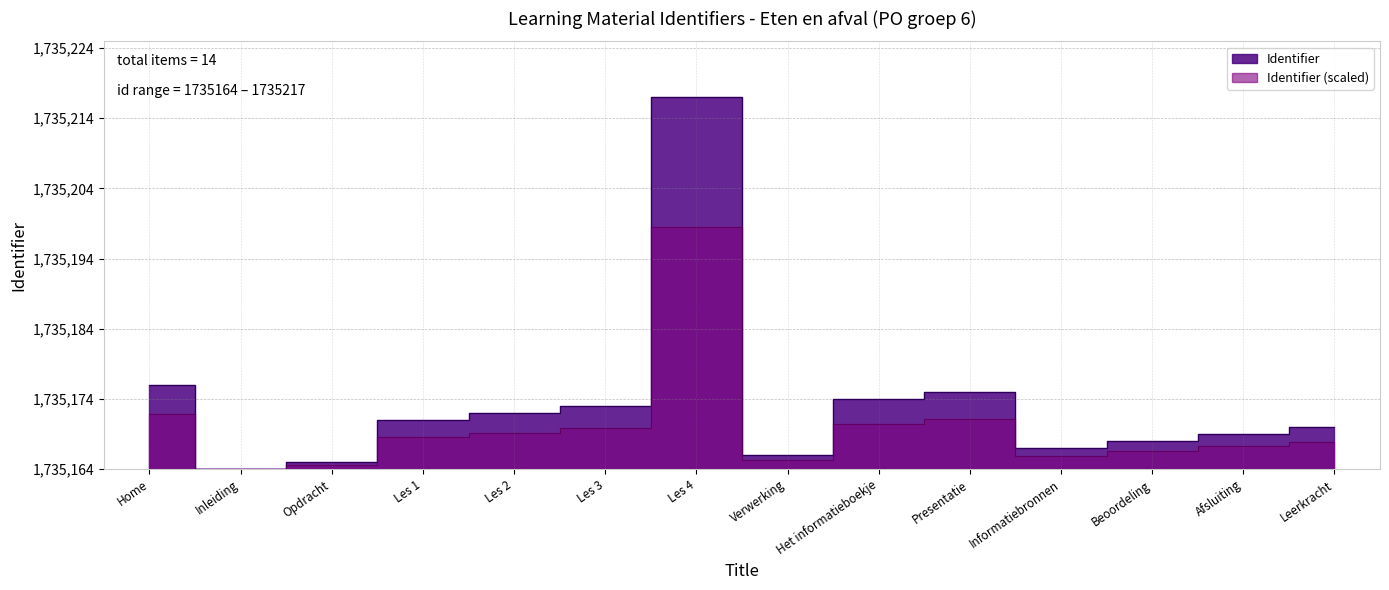

Which category has the highest value across all series?

Les 4